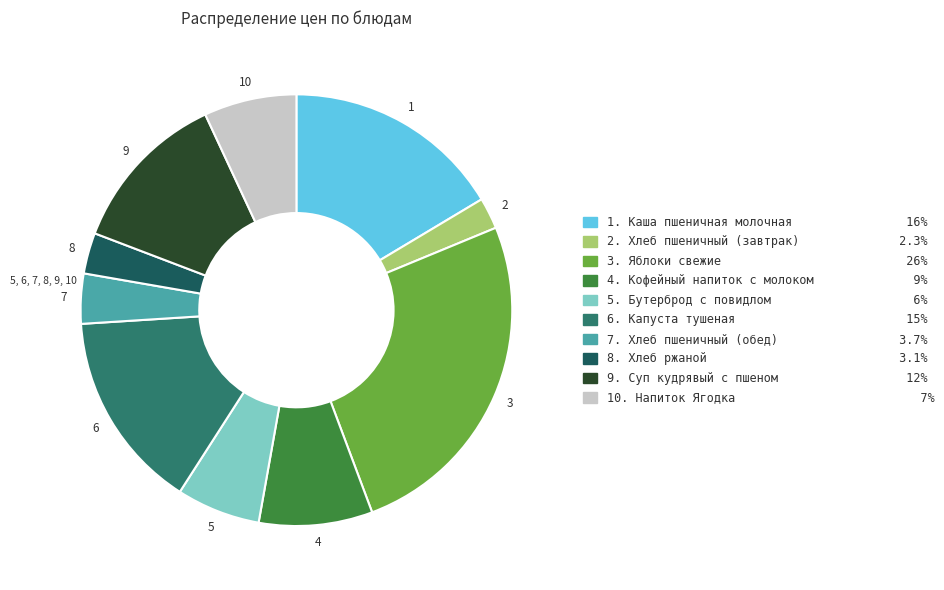

Is there a majority slice in this chart?

No